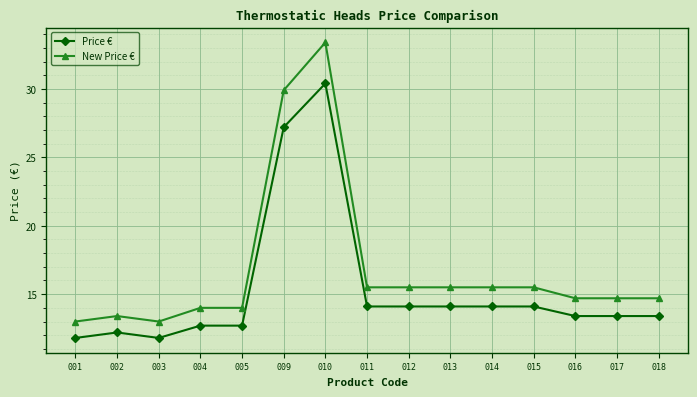

What is the value of the Price € point at the 13th from the left?

13.4